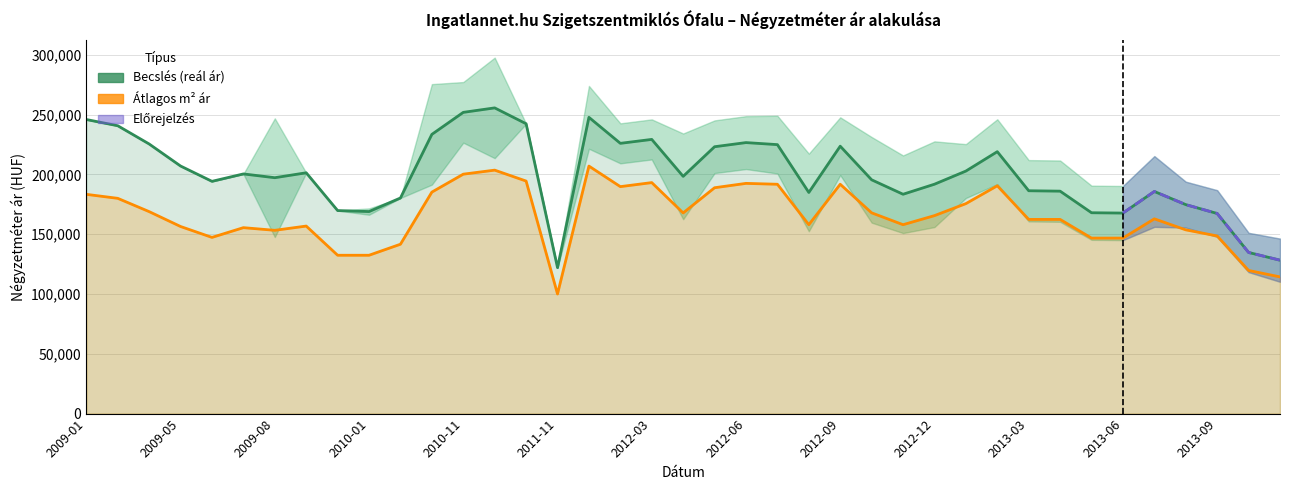

At which label does Átlagos négyzetméter ár reach its minimum?

2011-11